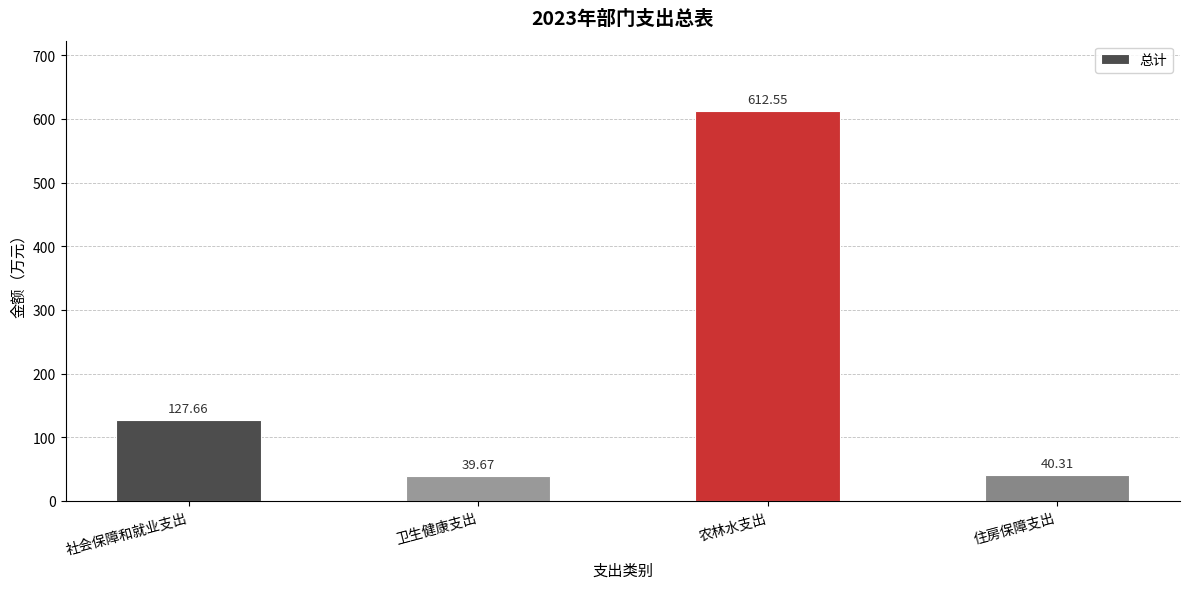

List the labels in order of value, smallest first.

卫生健康支出, 住房保障支出, 社会保障和就业支出, 农林水支出